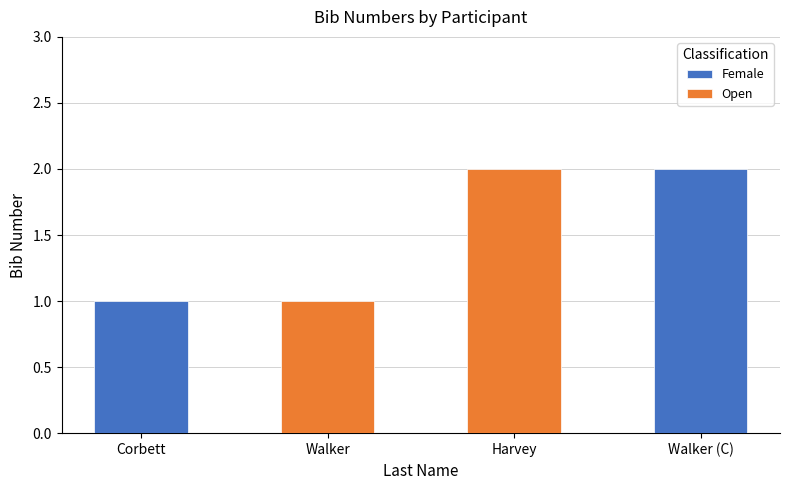

At which label is the value closest to 1?

Corbett